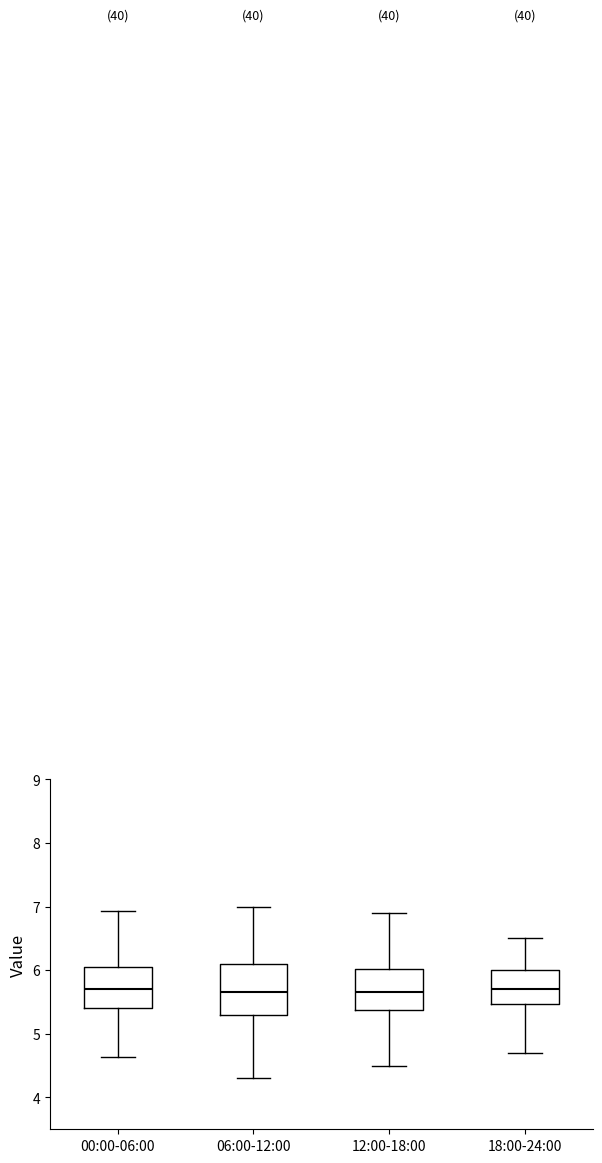

Where is the lower edge of the box for 06:00-12:00 on the y-axis? The values are not printed on the chart, so give them approximately, as read against the axis.

5.3